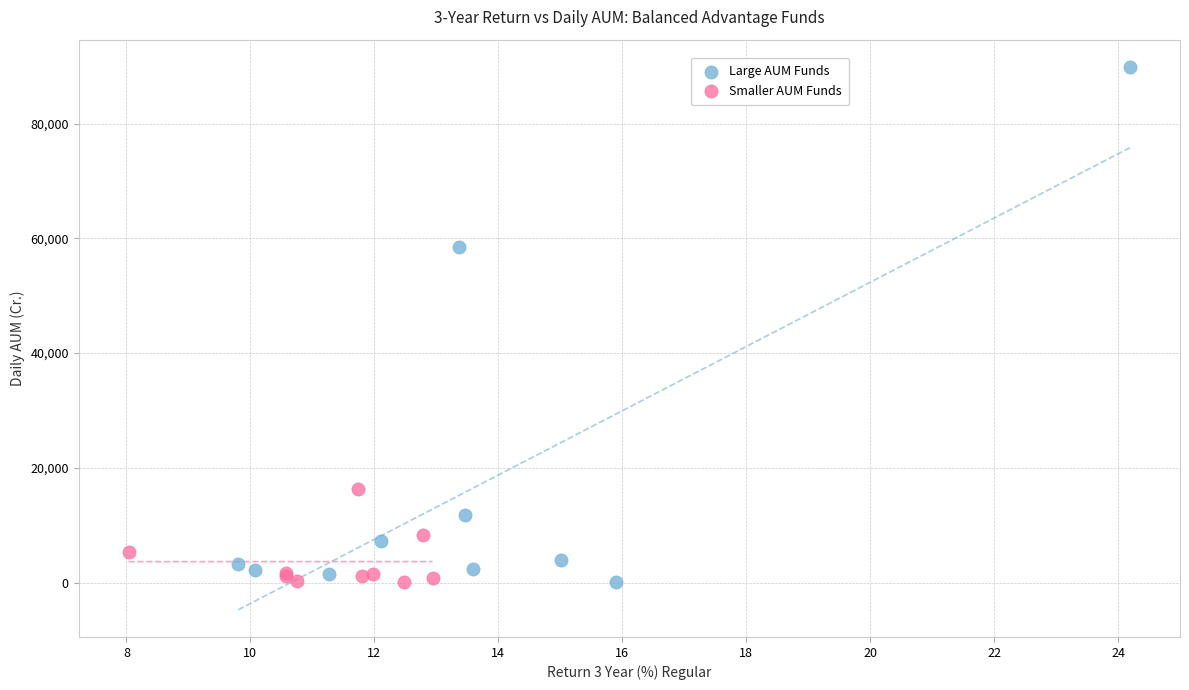

Which series has the widest spread of Y values?

Large AUM Funds